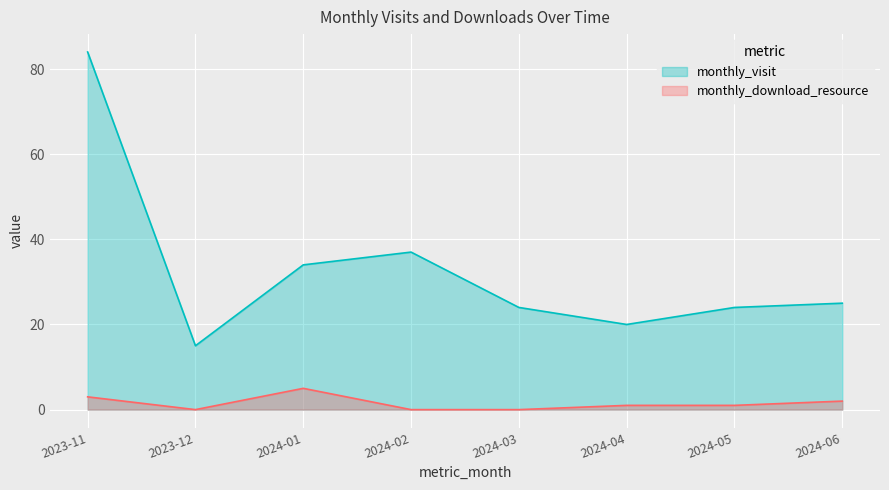

What are all the series names shown in the legend?

monthly_visit, monthly_download_resource